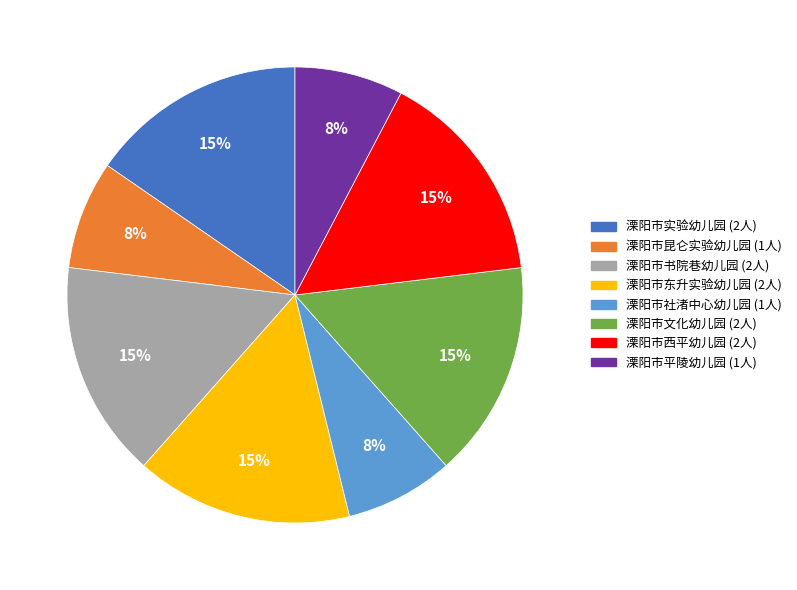

To the nearest percent, what is the average slice percentage?

12%